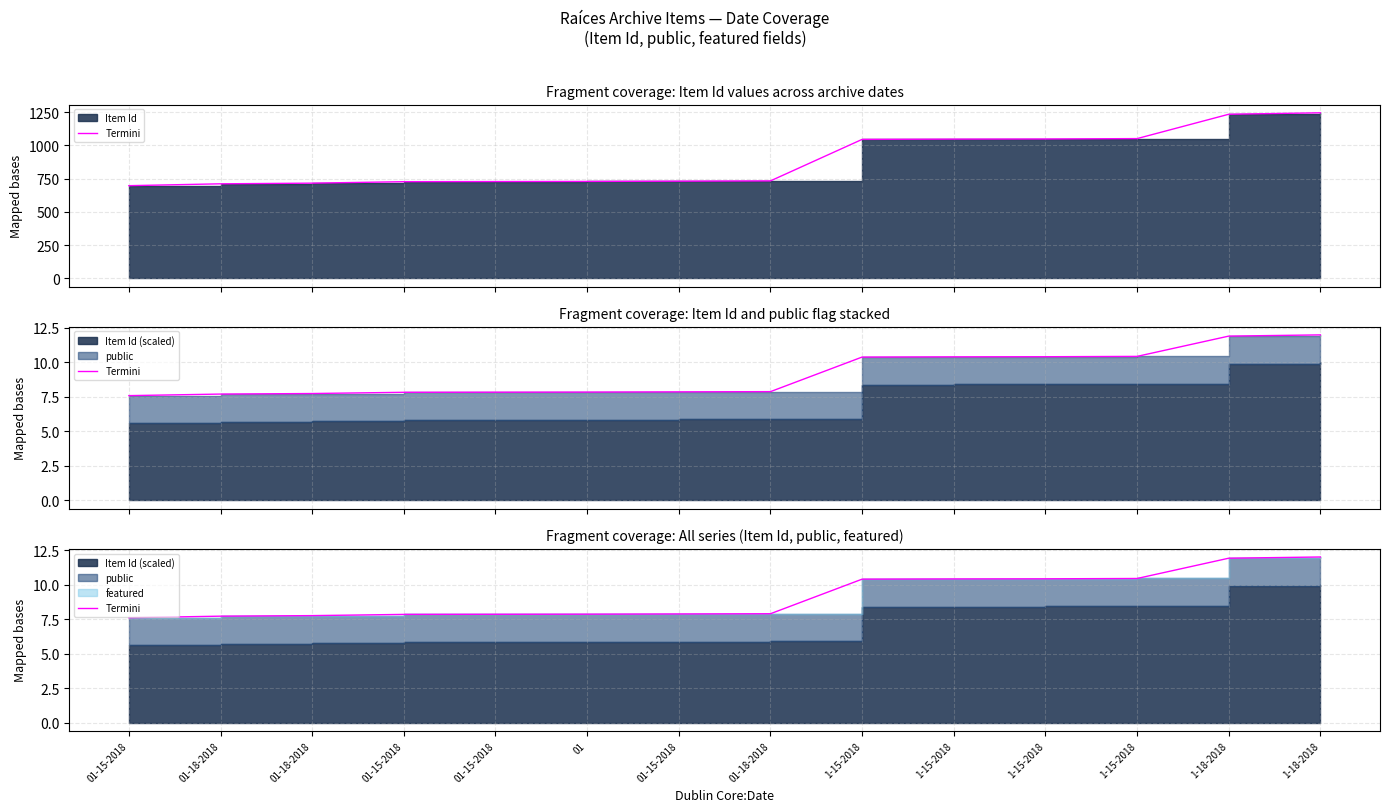

At which category does the chart reach its minimum across all series?

01-15-2018